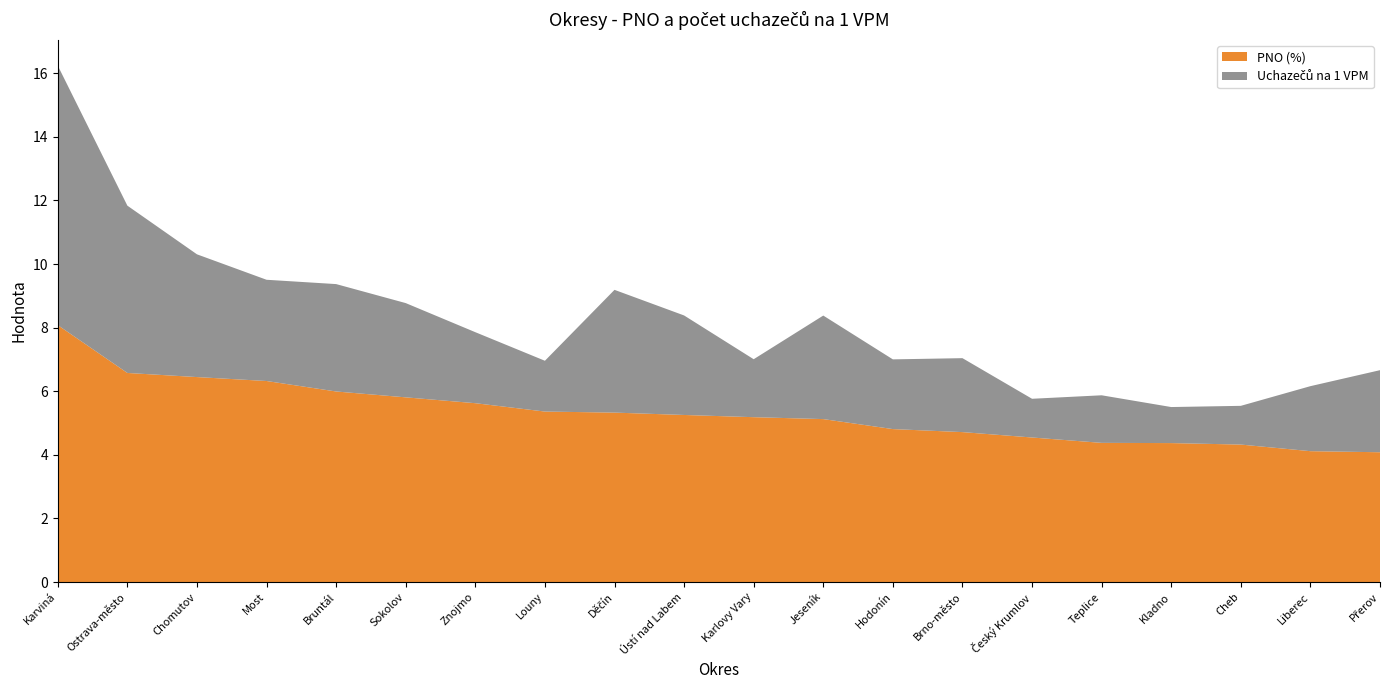

Reading left to right, list all the values displayed in this chart.

PNO (%): Karviná=8.1	Ostrava-město=6.6	Chomutov=6.4	Most=6.3	Bruntál=6.0	Sokolov=5.8	Znojmo=5.6	Louny=5.4	Děčín=5.3	Ústí nad Labem=5.3	Karlovy Vary=5.2	Jeseník=5.1	Hodonín=4.8	Brno-město=4.7	Český Krumlov=4.5	Teplice=4.4	Kladno=4.4	Cheb=4.3	Liberec=4.1	Přerov=4.1
Uchazečů na 1 VPM: Karviná=8.2	Ostrava-město=5.3	Chomutov=3.9	Most=3.2	Bruntál=3.4	Sokolov=3.0	Znojmo=2.2	Louny=1.6	Děčín=3.9	Ústí nad Labem=3.1	Karlovy Vary=1.8	Jeseník=3.3	Hodonín=2.2	Brno-město=2.3	Český Krumlov=1.2	Teplice=1.5	Kladno=1.1	Cheb=1.2	Liberec=2.0	Přerov=2.6